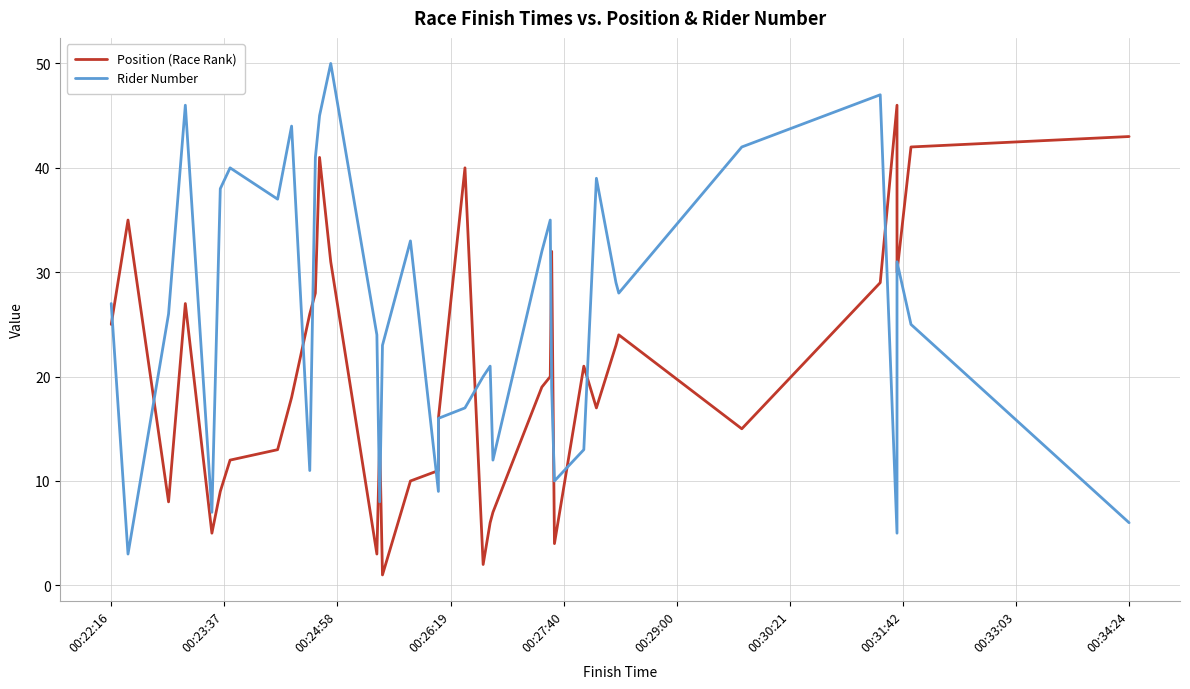

List the series in order of their overall mean, highest first.

Rider Number, Position (Race Rank)